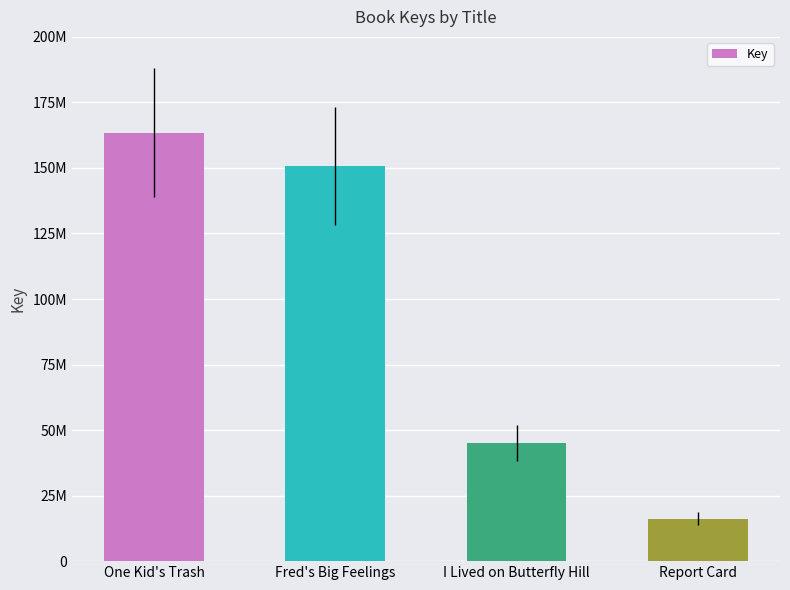

Which has a higher value, One Kid's Trash or Report Card?

One Kid's Trash